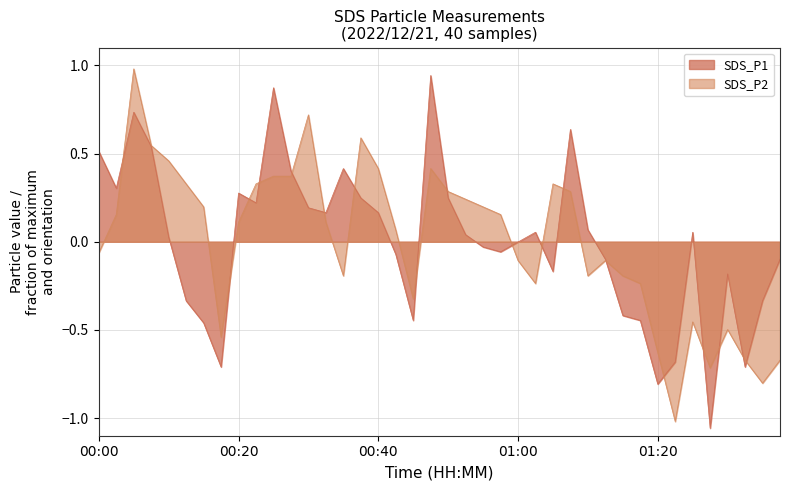

Which series has the widest spread of values?

SDS_P1